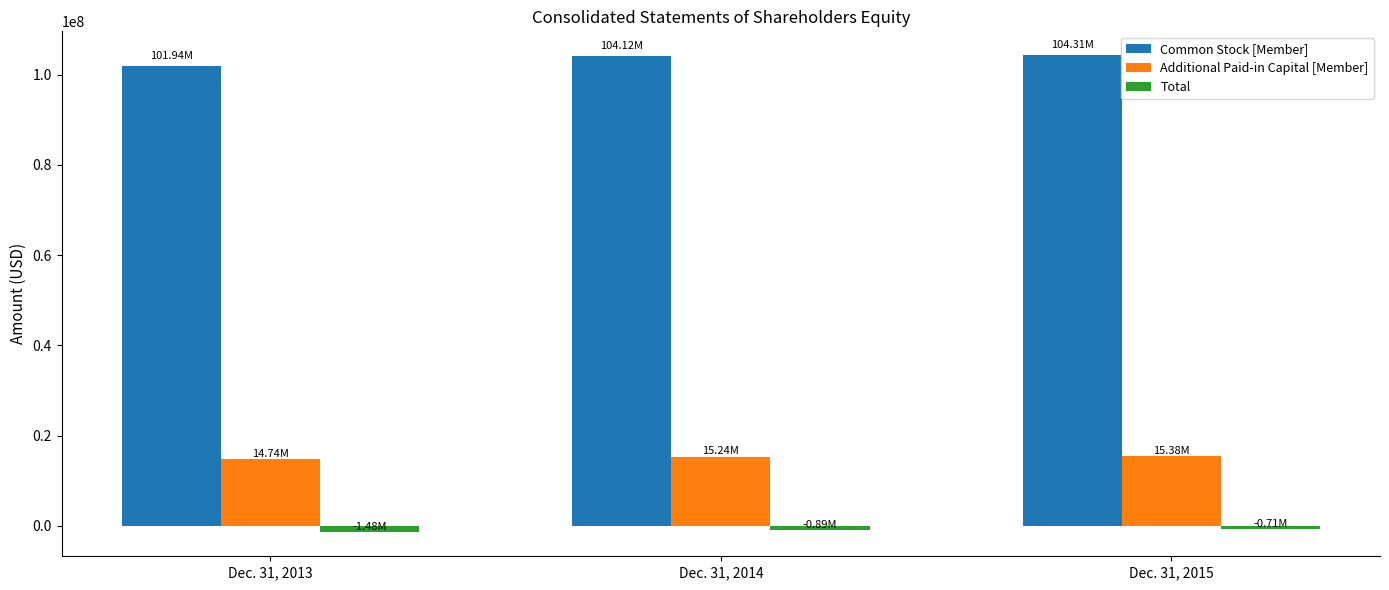

Is the value of Total at Dec. 31, 2015 greater than the value of Common Stock [Member] at Dec. 31, 2013?

No